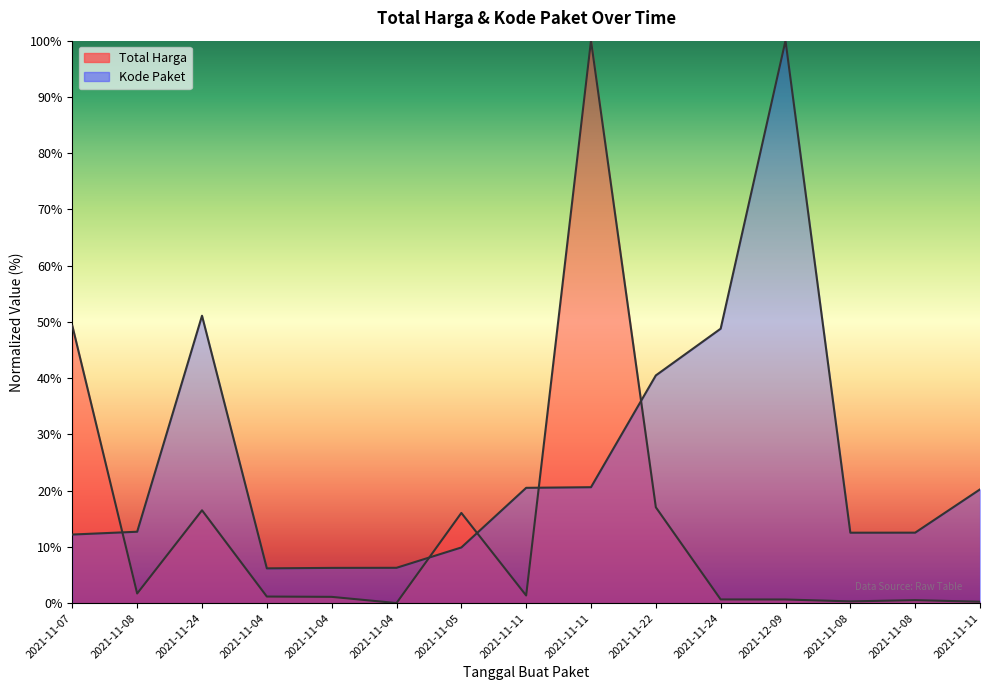

Which series has the largest total across all categories?

Kode Paket